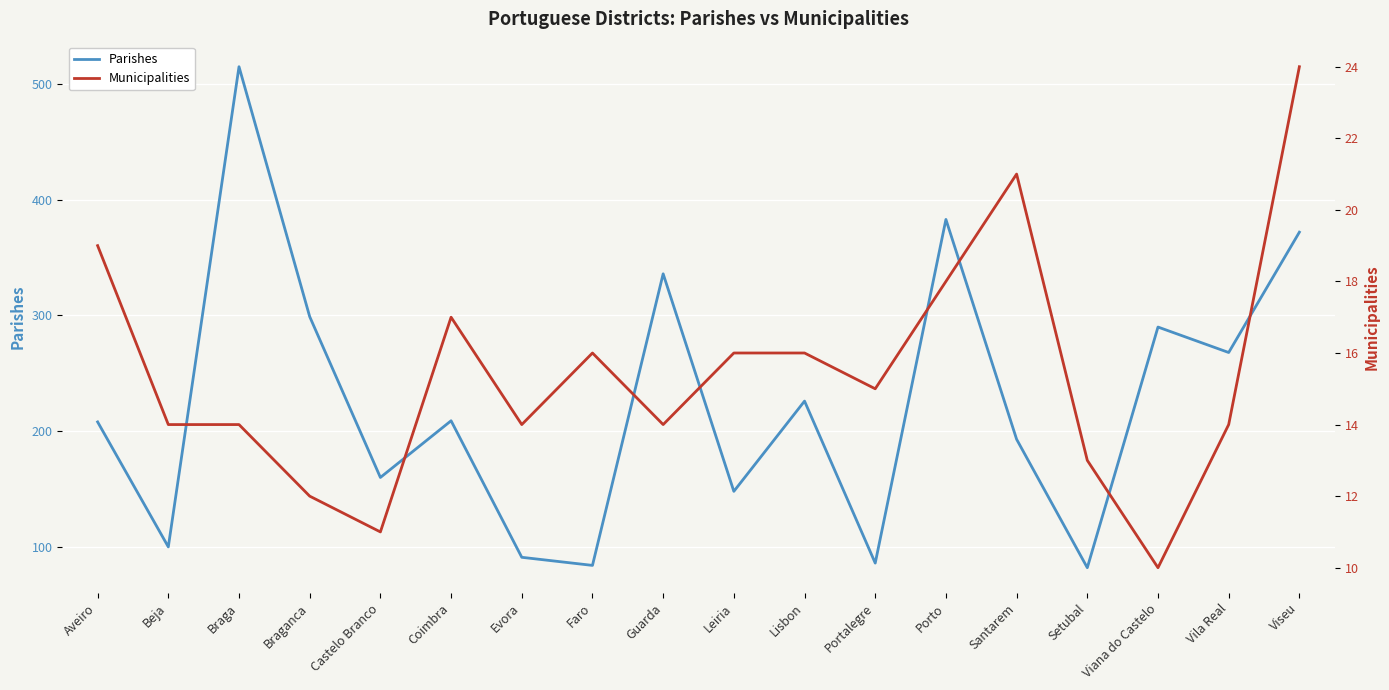

Reading left to right, extract all data points from this chart.

Parishes: 208	100	515	299	160	209	91	84	336	148	226	86	383	193	82	290	268	372
Municipalities: 19	14	14	12	11	17	14	16	14	16	16	15	18	21	13	10	14	24